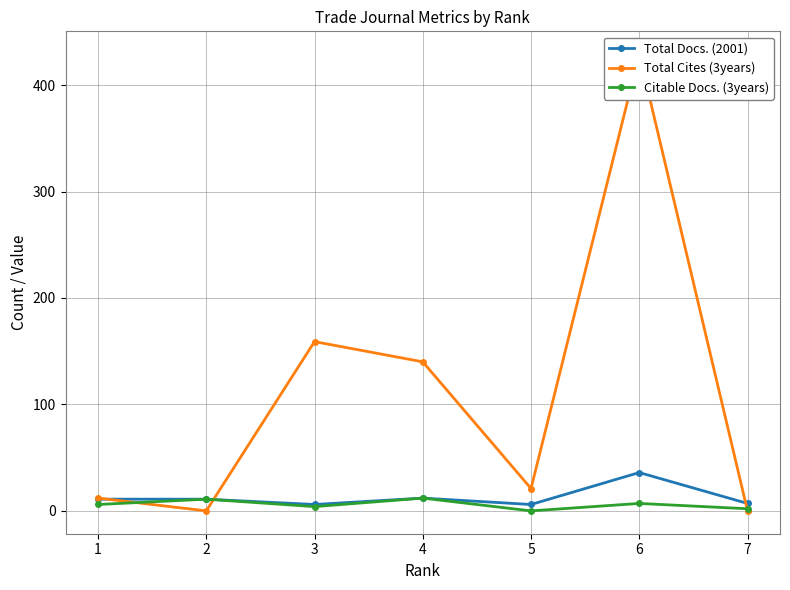

What is the spread (max minus min) of values at 5?

21